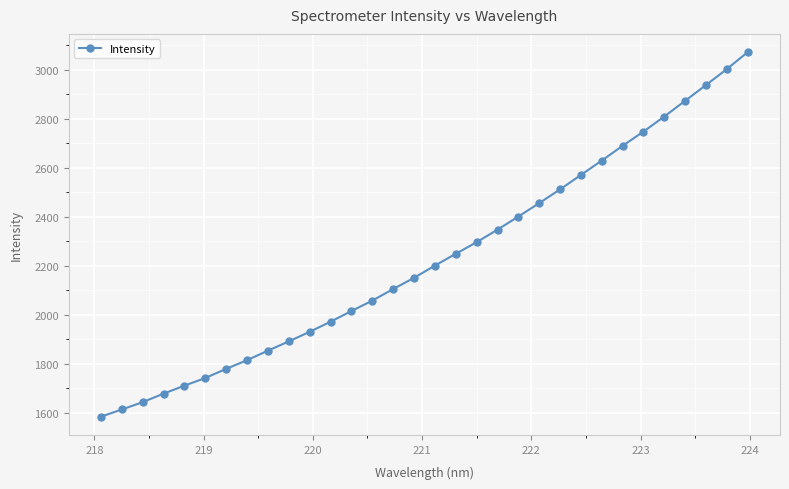

What is the value of the 30th point from the left?

2937.7